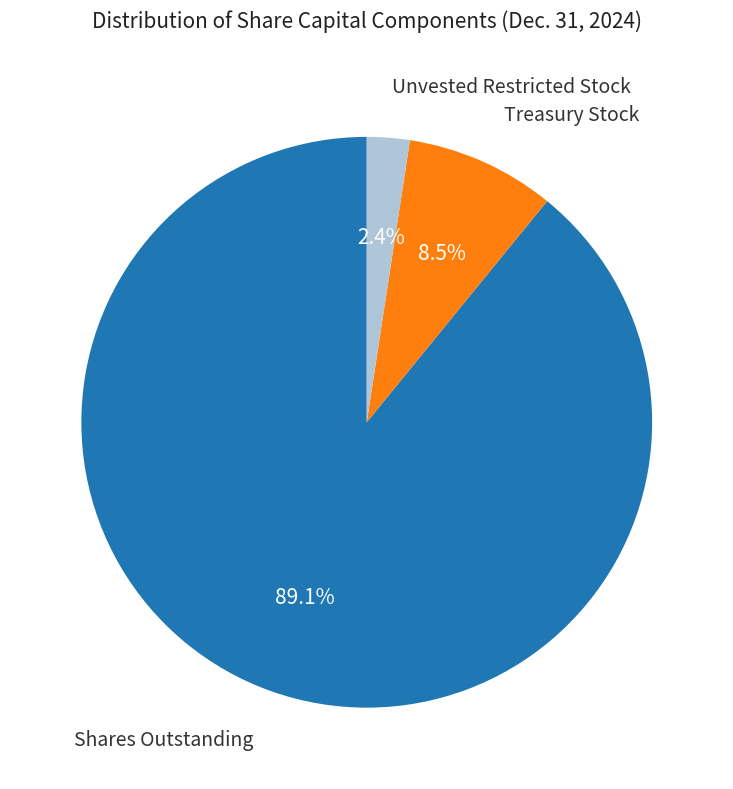

How many segments does this pie chart have?

3